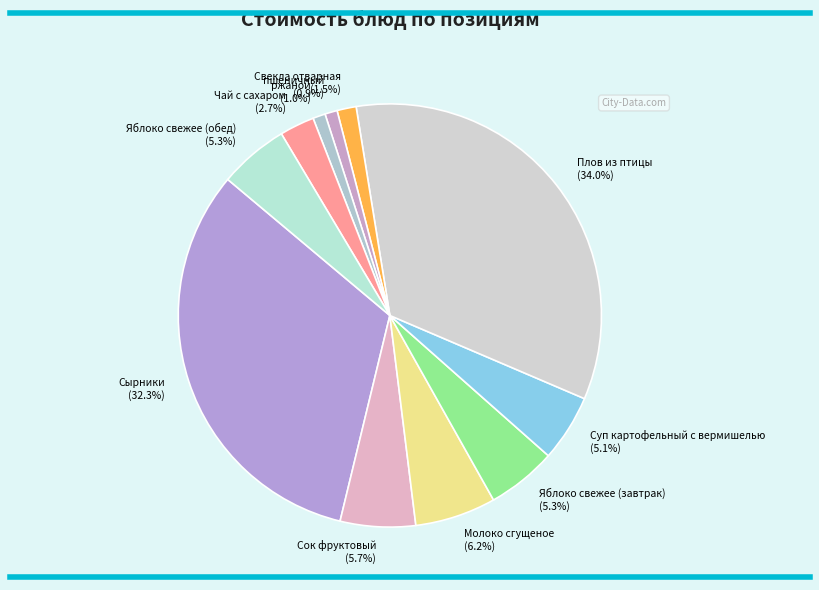

How many segments does this pie chart have?

11